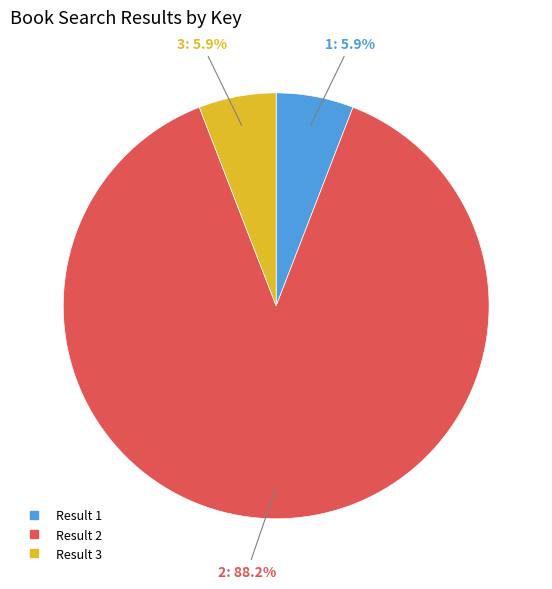

Does any single category account for the majority?

Yes